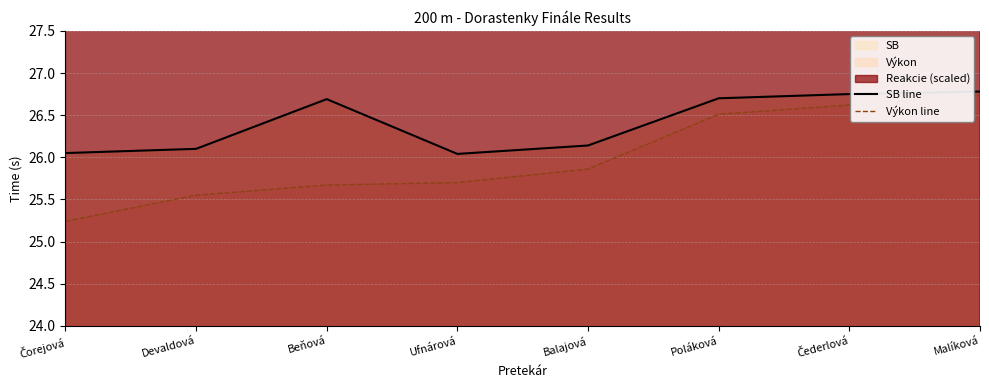

What is the average value of the SB line series?

26.4